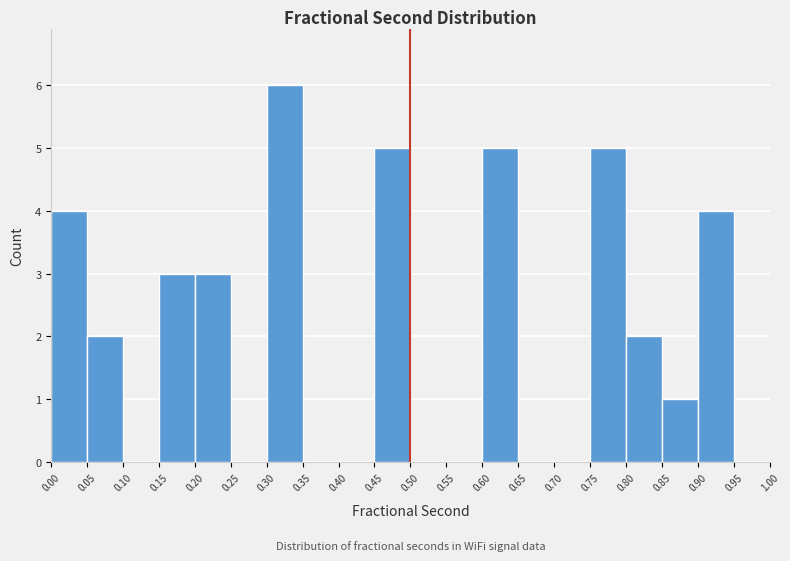

What is the height of the bar covering 0.90 to 0.95 on the x-axis? The values are not printed on the chart, so give them approximately, as read against the axis.

4